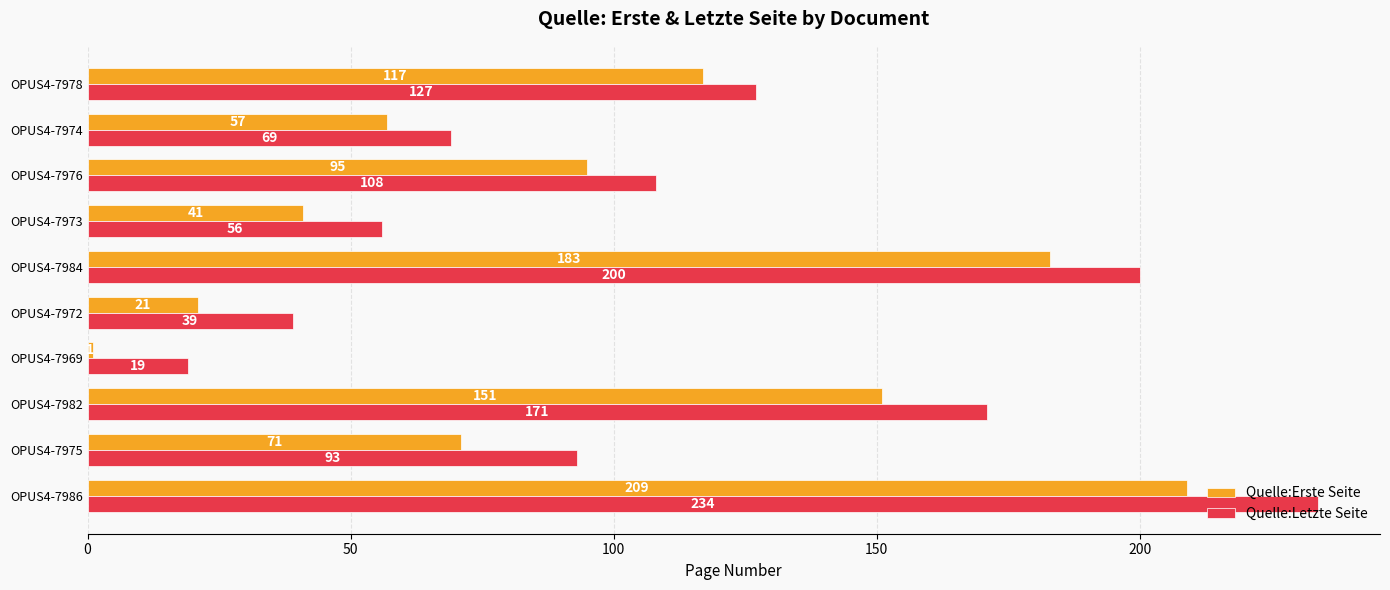

Which series changed the most between OPUS4-7982 and OPUS4-7974?

Quelle:Letzte Seite